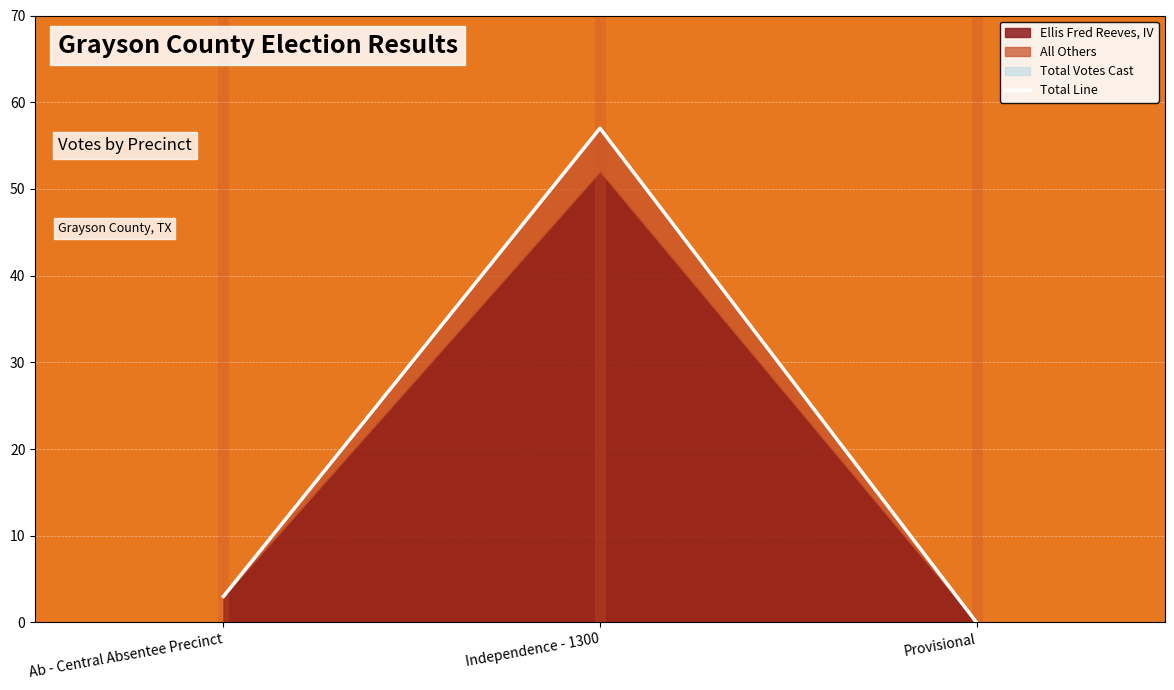

What is the label of the 3rd point from the right?

Ab - Central Absentee Precinct